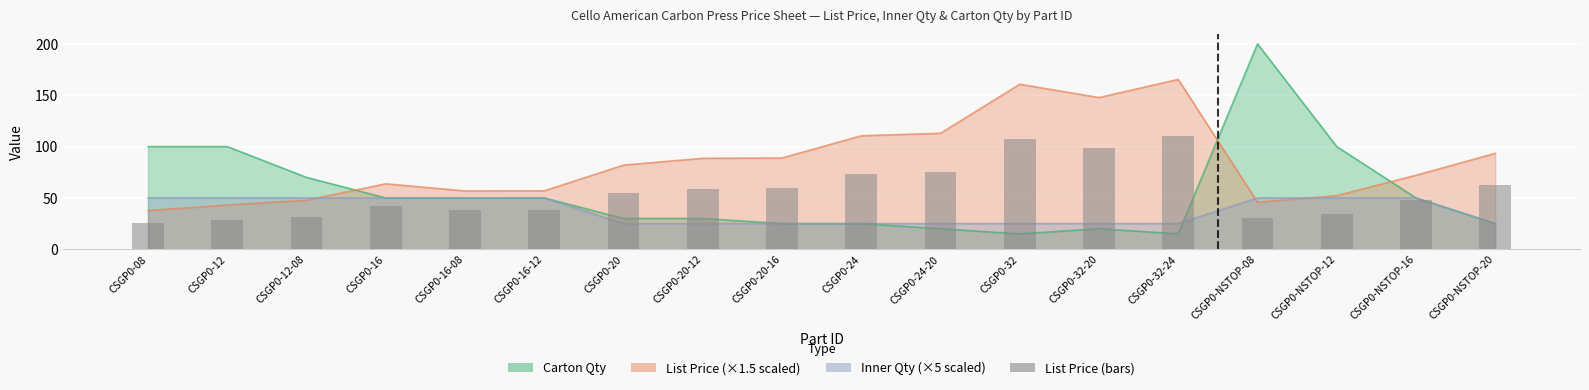

How many bars are there in total?

18